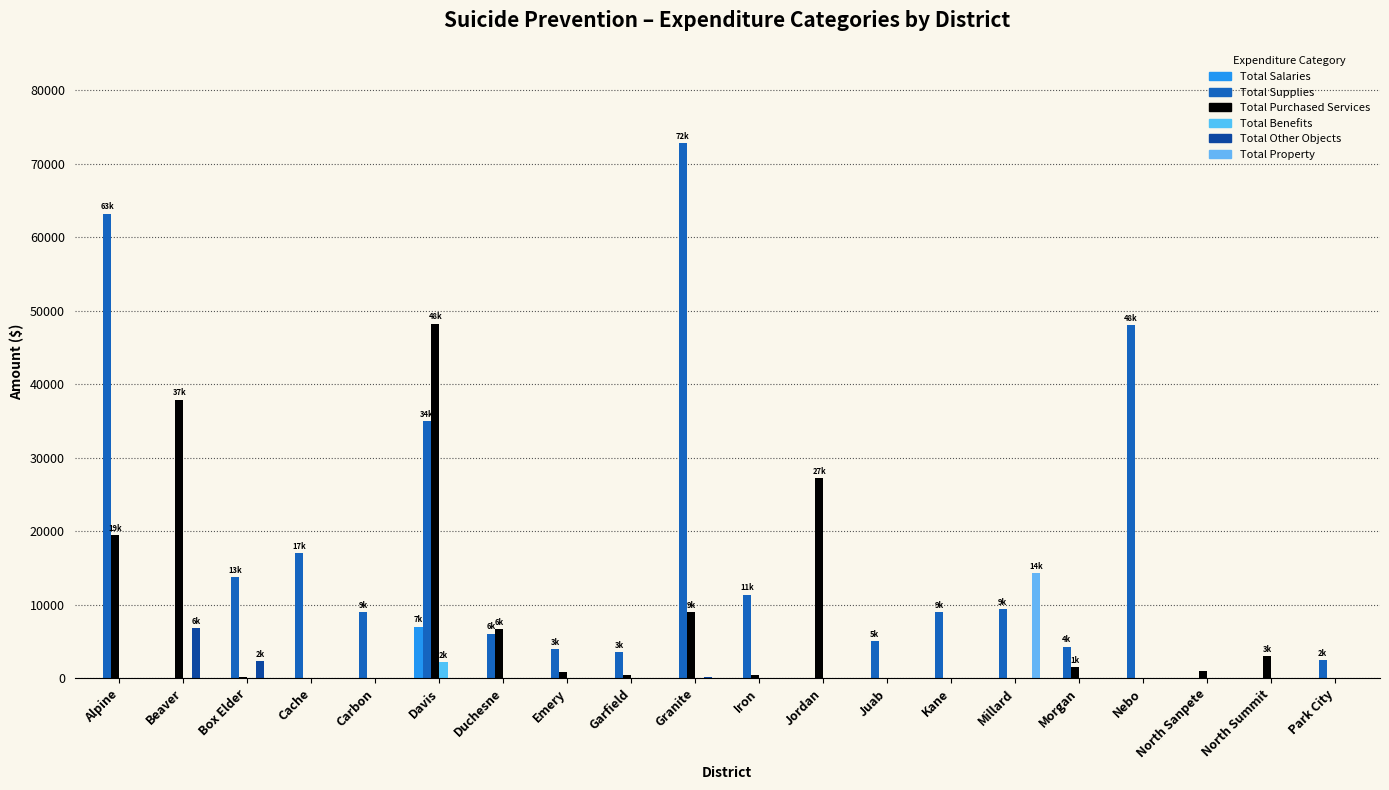

Count the number of categories in the chart.

20